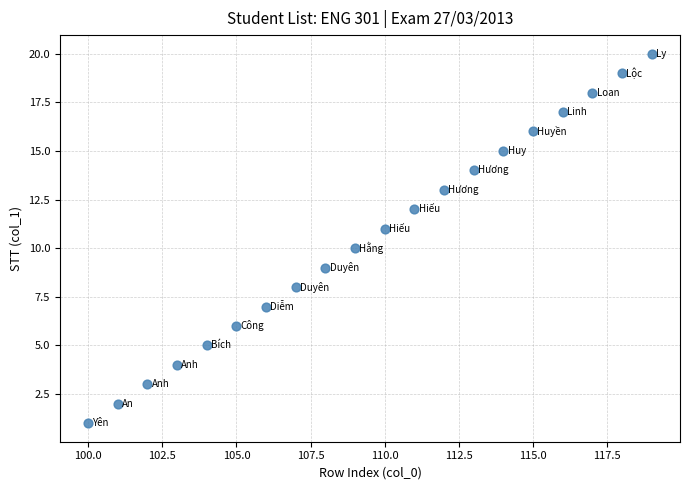

What is the range of X values (max minus min)?

19